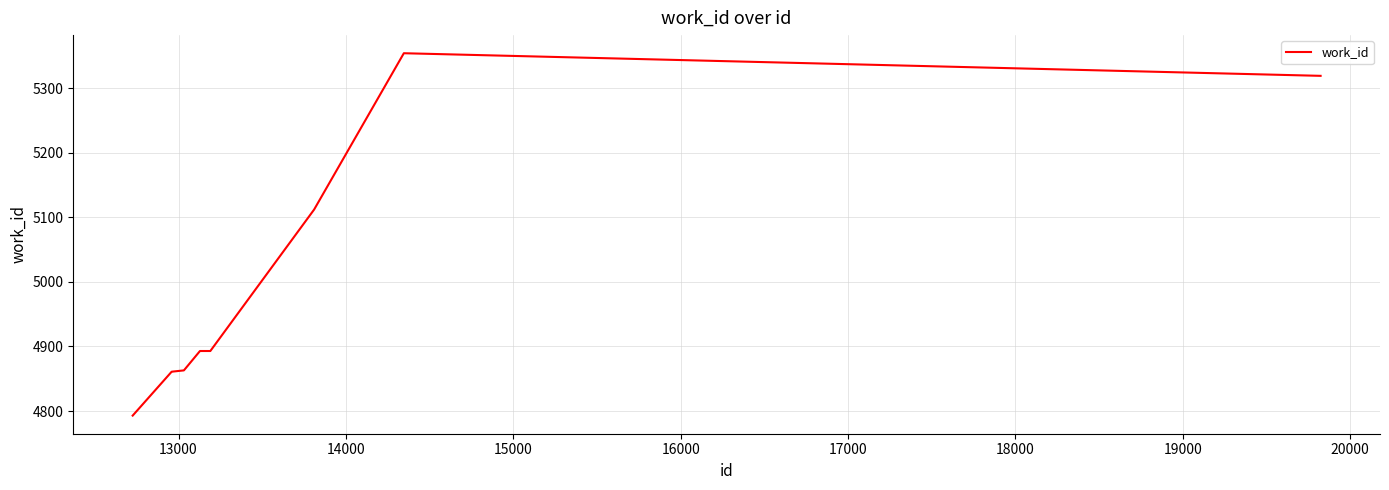

What is the smallest value displayed?

4793